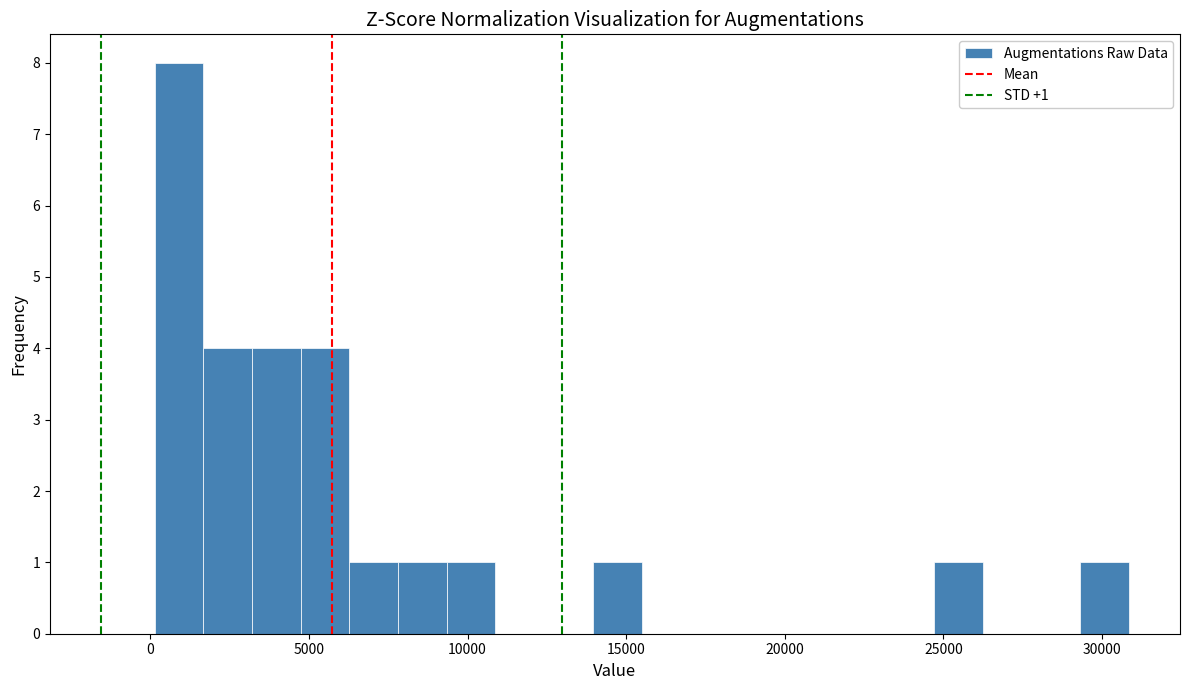

Read against the x-axis, roughly where is the centre of the tallest bar?

1000